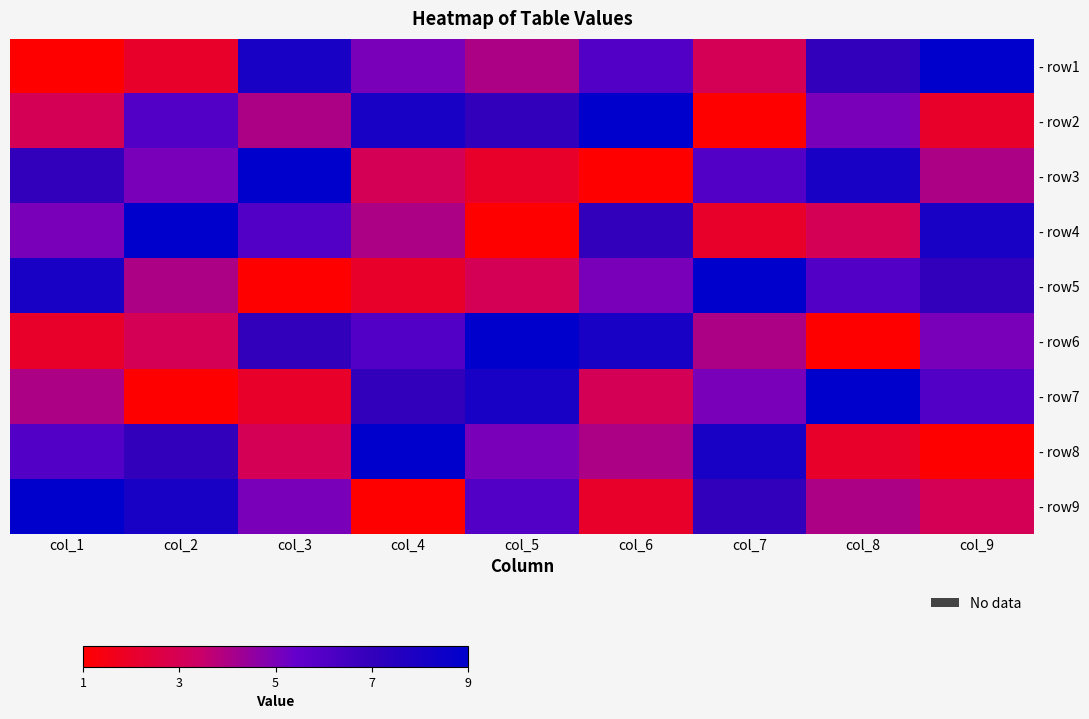

Reading left to right, what are all the values shown in this chart?

- row1: col_1=1	col_2=2	col_3=8	col_4=5	col_5=4	col_6=6	col_7=3	col_8=7	col_9=9
- row2: col_1=3	col_2=6	col_3=4	col_4=8	col_5=7	col_6=9	col_7=1	col_8=5	col_9=2
- row3: col_1=7	col_2=5	col_3=9	col_4=3	col_5=2	col_6=1	col_7=6	col_8=8	col_9=4
- row4: col_1=5	col_2=9	col_3=6	col_4=4	col_5=1	col_6=7	col_7=2	col_8=3	col_9=8
- row5: col_1=8	col_2=4	col_3=1	col_4=2	col_5=3	col_6=5	col_7=9	col_8=6	col_9=7
- row6: col_1=2	col_2=3	col_3=7	col_4=6	col_5=9	col_6=8	col_7=4	col_8=1	col_9=5
- row7: col_1=4	col_2=1	col_3=2	col_4=7	col_5=8	col_6=3	col_7=5	col_8=9	col_9=6
- row8: col_1=6	col_2=7	col_3=3	col_4=9	col_5=5	col_6=4	col_7=8	col_8=2	col_9=1
- row9: col_1=9	col_2=8	col_3=5	col_4=1	col_5=6	col_6=2	col_7=7	col_8=4	col_9=3